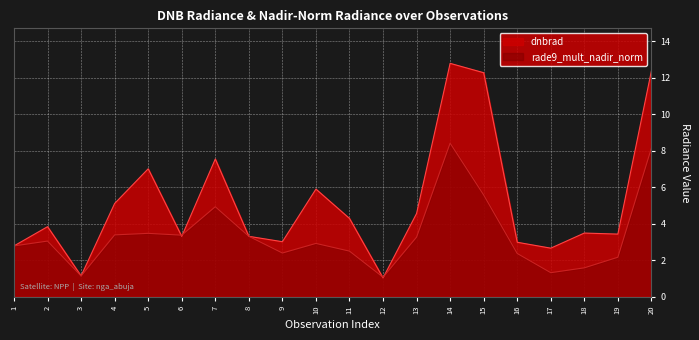

Is the value of dnbrad at 13 greater than the value of rade9_mult_nadir_norm at 5?

Yes